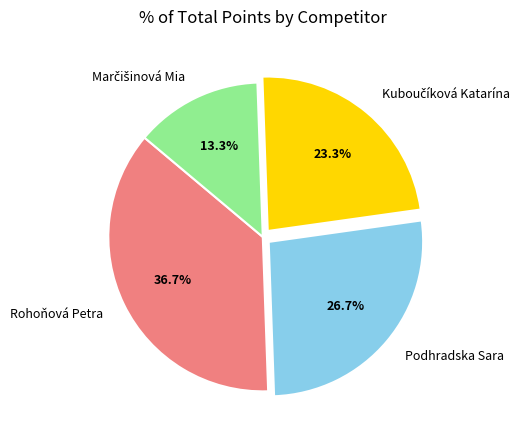

Which category has the biggest portion of the pie?

Rohoňová Petra